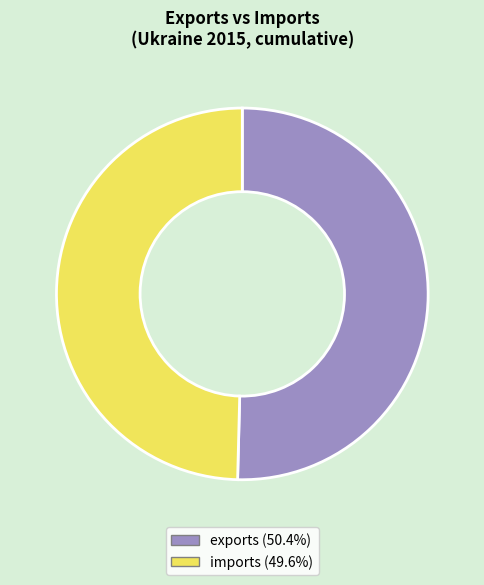

True or false: exports accounts for 50% of the total.

True